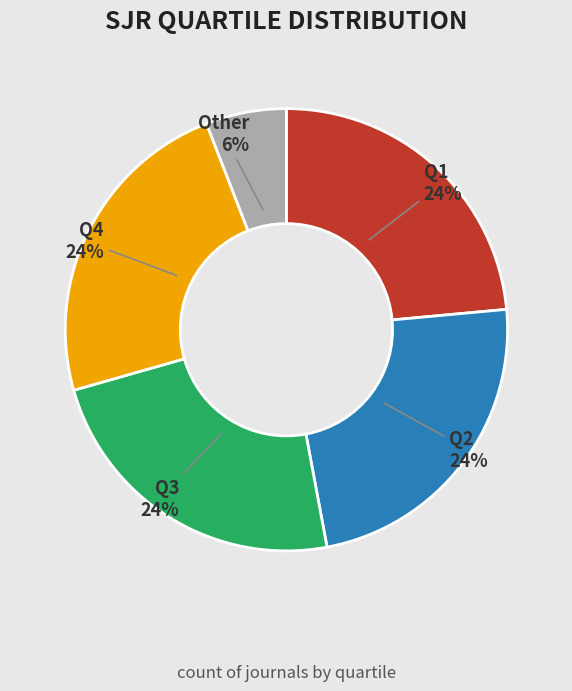

Do Other and Q4 together represent more than half of the pie?

No